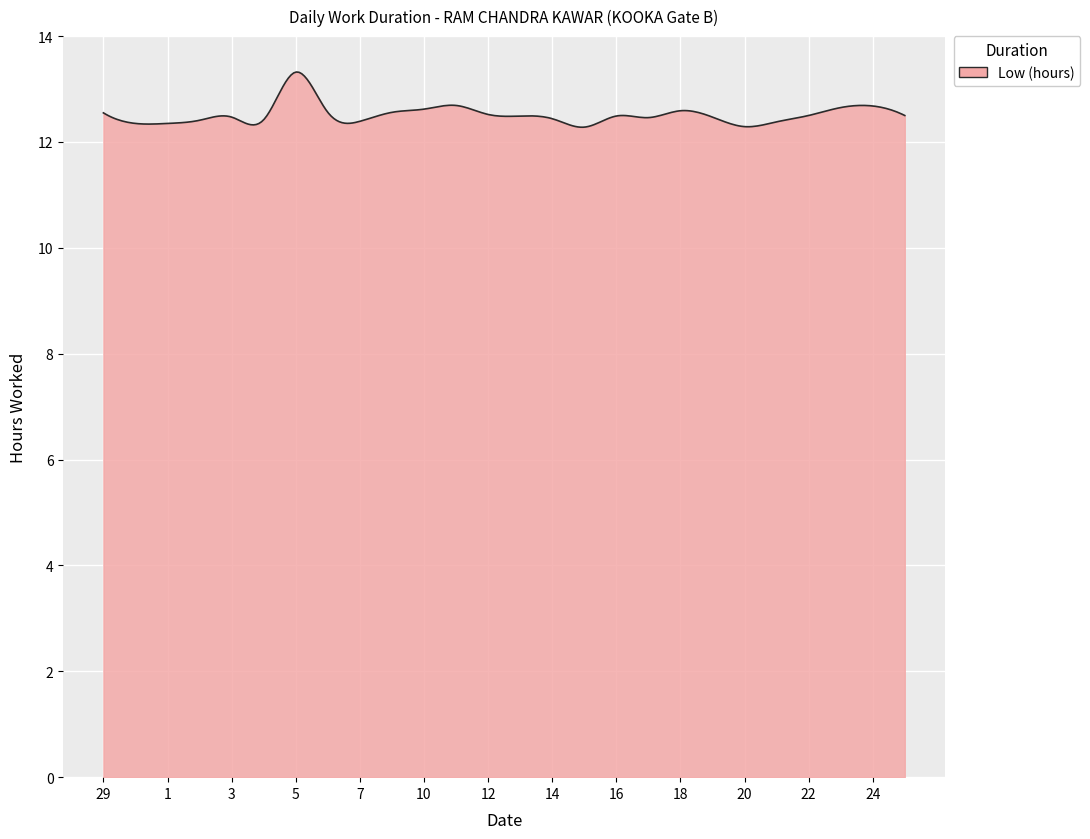

What is the difference between the maximum and minimum values?

1.0